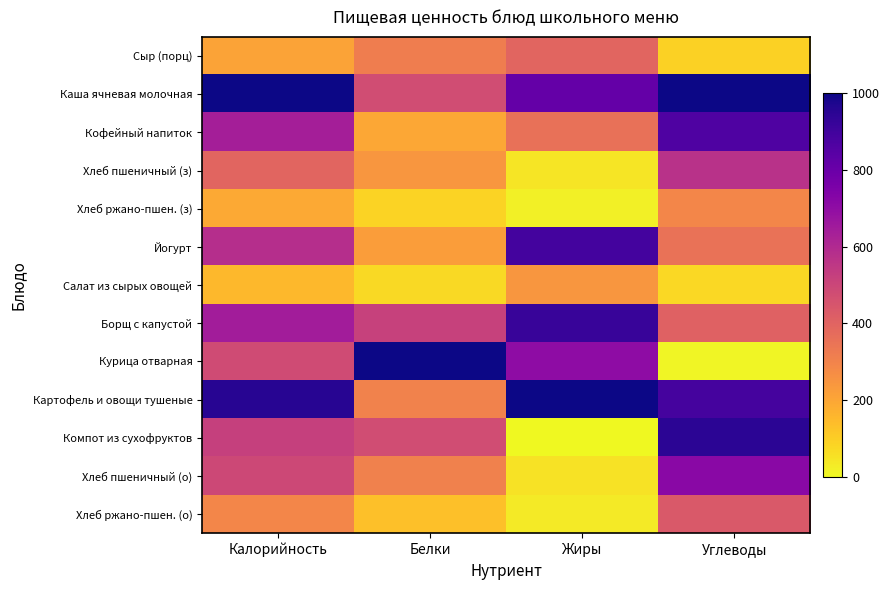

What is the difference between the highest and lowest values at Калорийность?

846.2